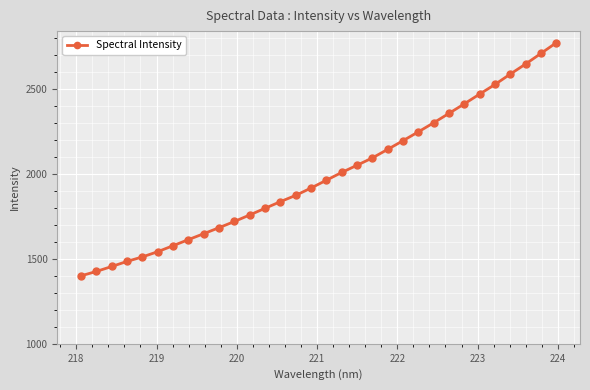

What is the value of the 26th point from the left?

2411.7